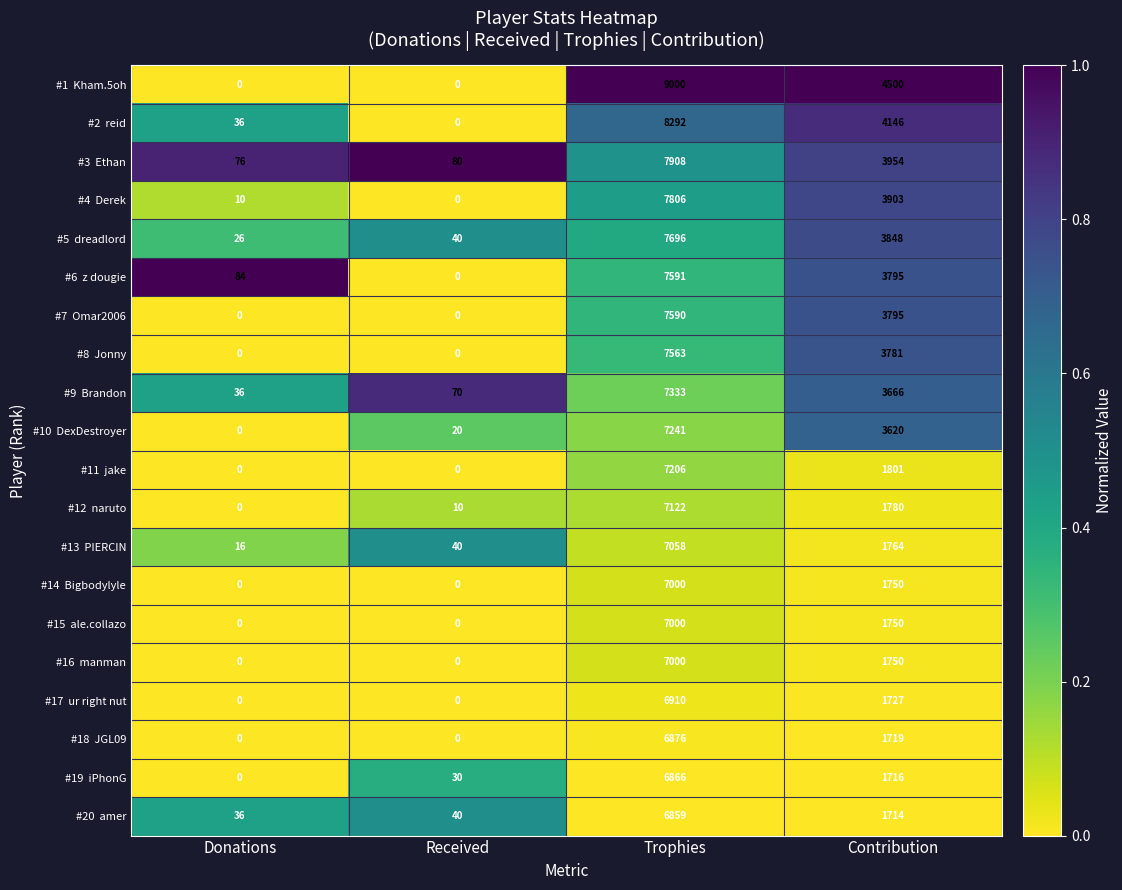

Which label corresponds to the largest value in the chart?

Trophies